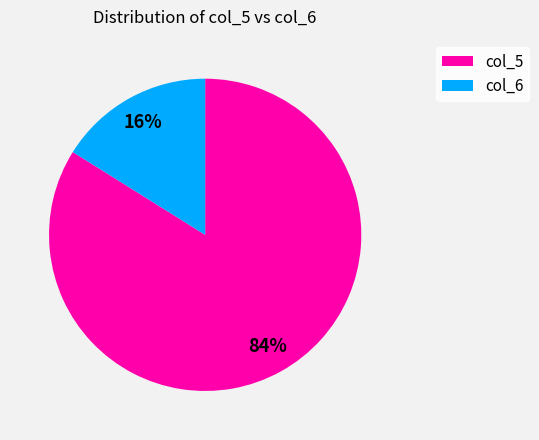

Is the sum of col_5 and col_6 greater than half?

Yes